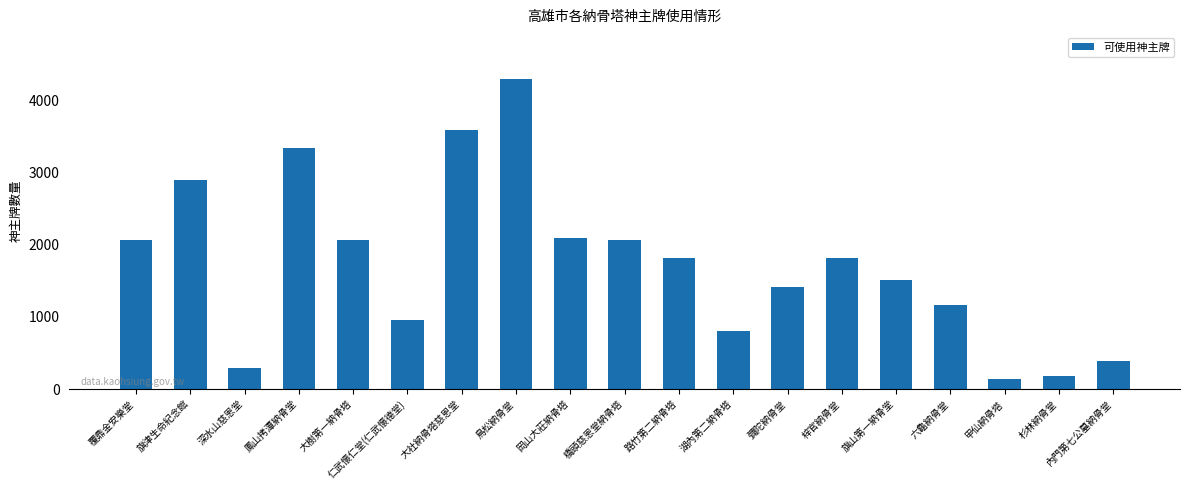

What position from the right is 深水山慈恩堂?

17